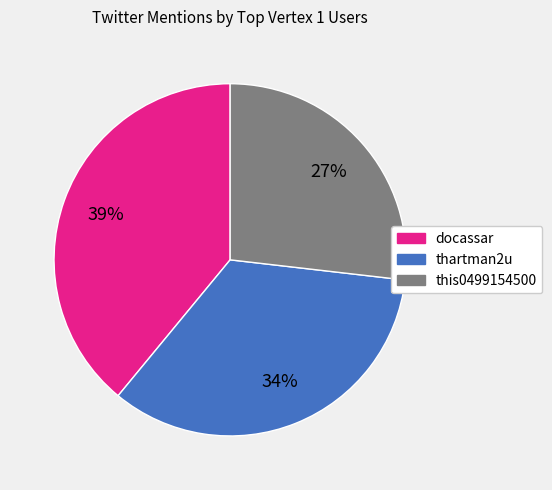

Does docassar represent more than half of the total?

No